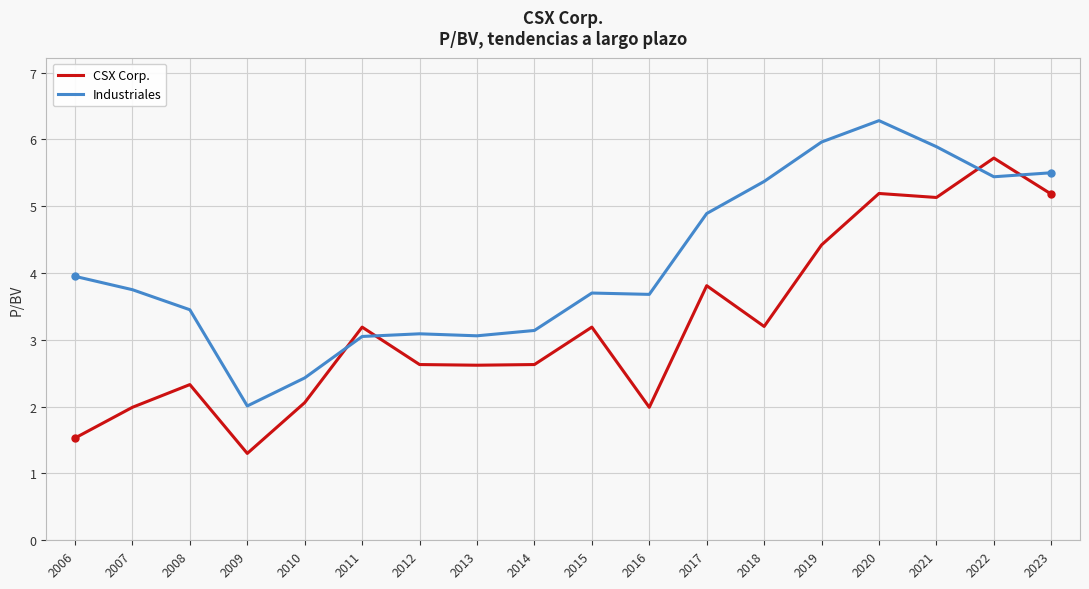

Rank the series by their maximum value, from highest to lowest.

Industriales, CSX Corp.